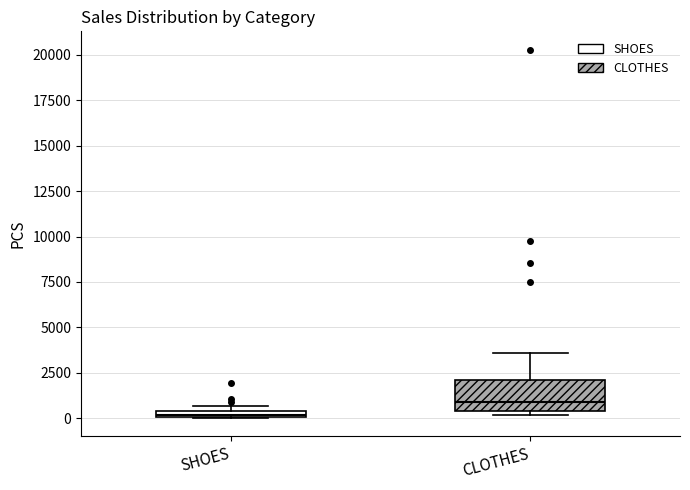

Where does the median line of the box for CLOTHES sit on the y-axis? The values are not printed on the chart, so give them approximately, as read against the axis.

1000